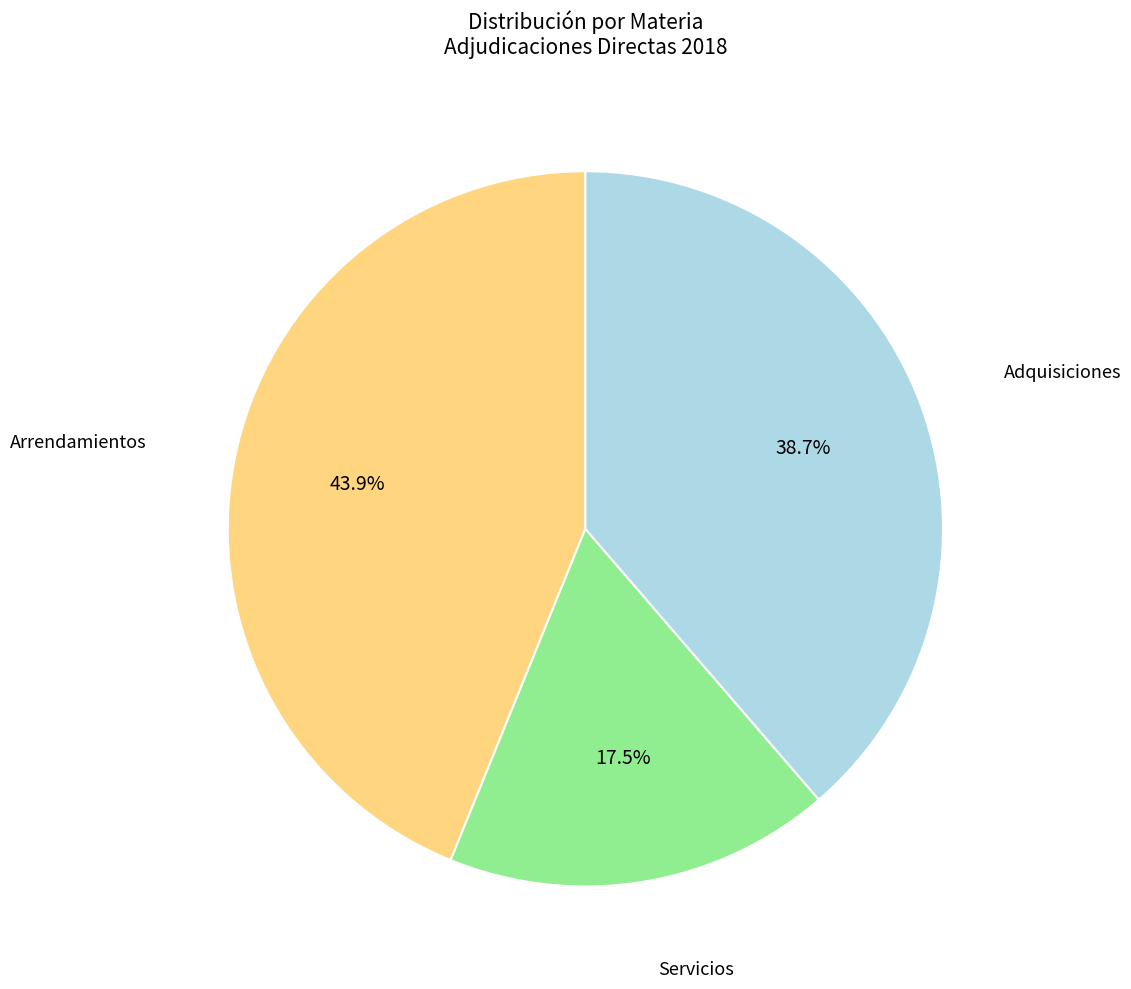

Which has a higher value, Servicios or Arrendamientos?

Arrendamientos